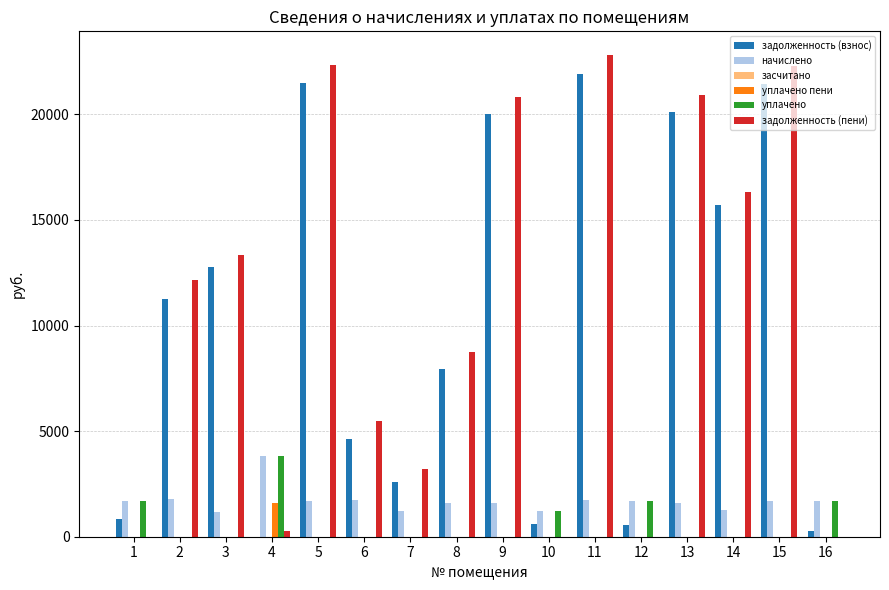

Does the chart contain stacked bars?

No